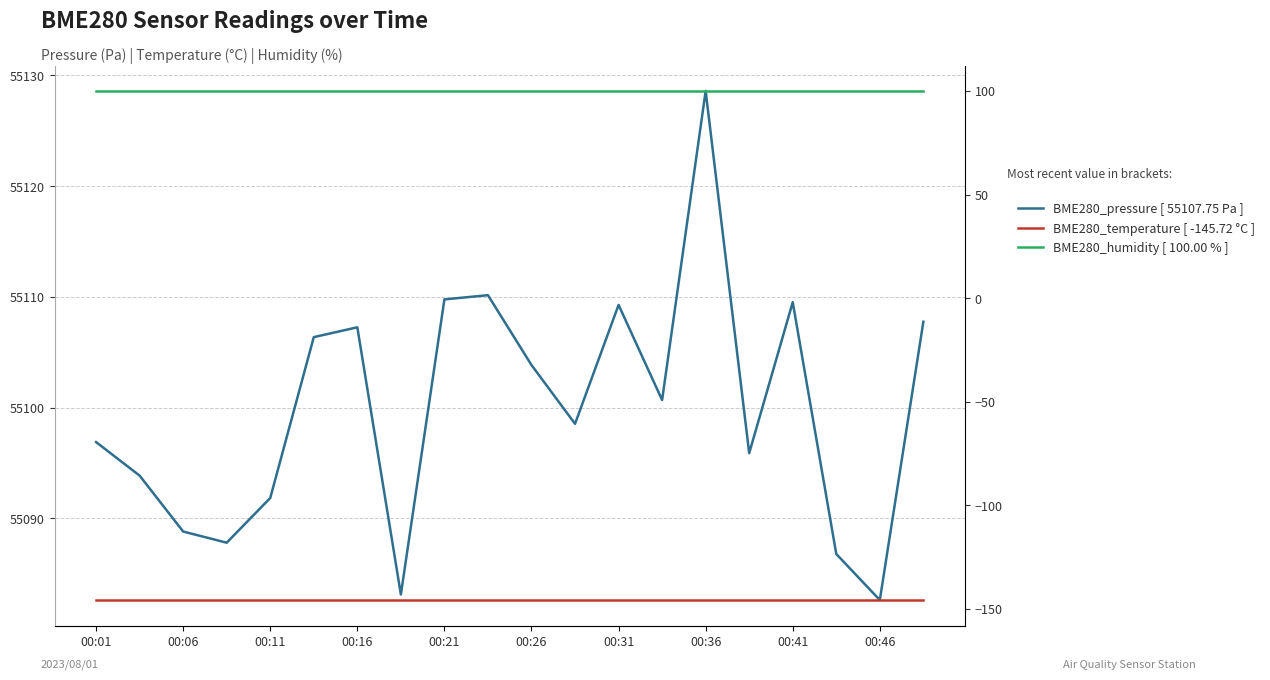

What is the lowest value of the BME280_pressure [ 55107.75 Pa ] series?

55082.6